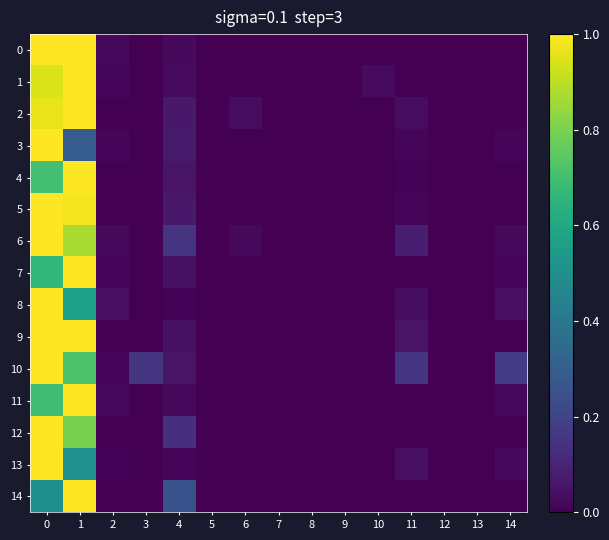

At how many categories does at least one series exceed 0?

11